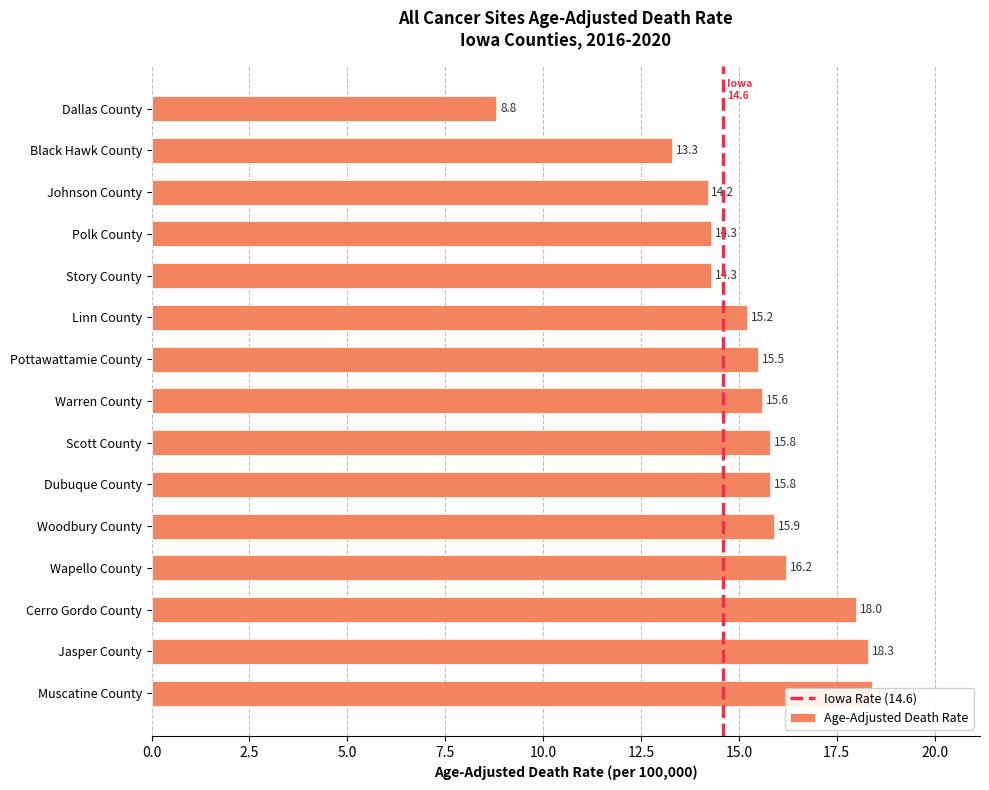

Which category has the lowest value across all series?

Dallas County